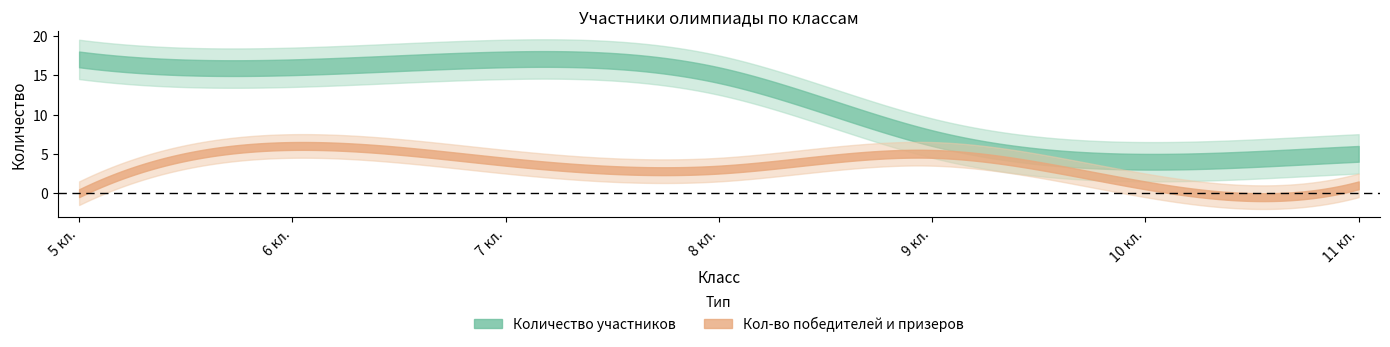

At how many categories does at least one series exceed 6?

5